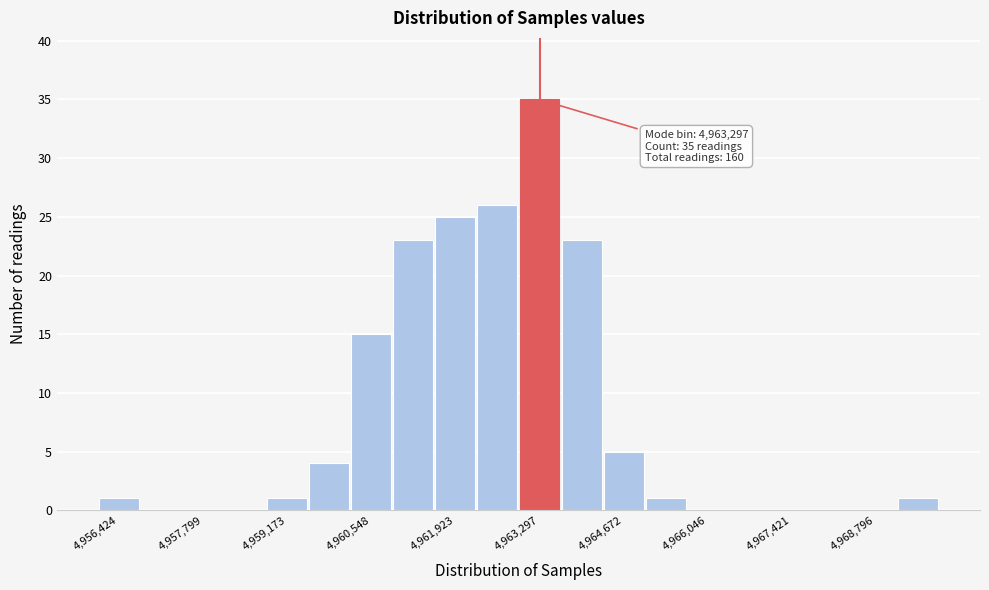

Around what value on the x-axis is the tallest bar? Give the approximate position of its centre, as read against the axis.

4963200